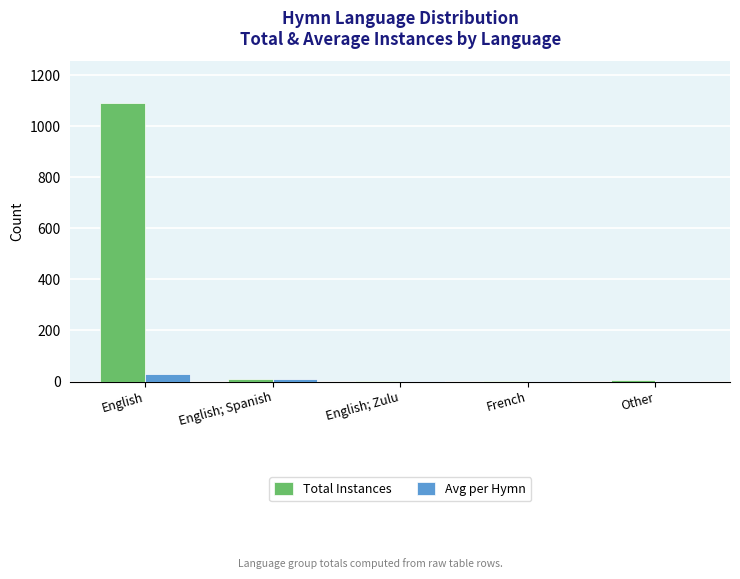

Which series has the widest spread of values?

Total Instances